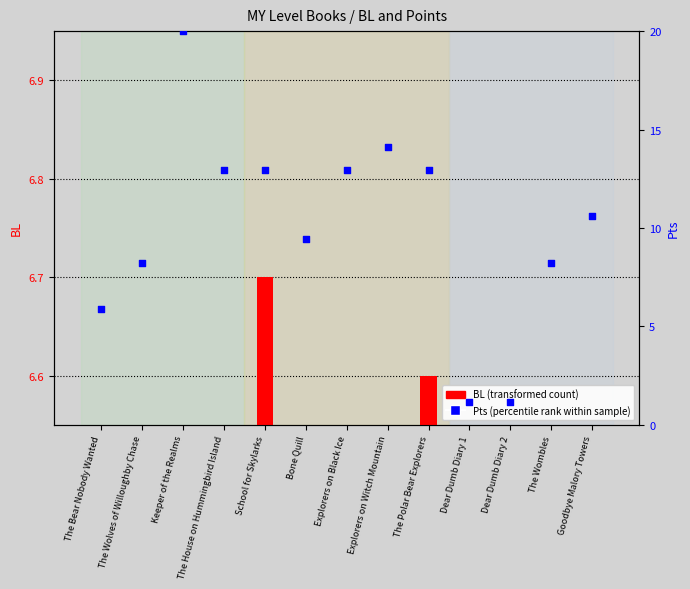

What are all the series names shown in the legend?

BL (transformed count), Pts (percentile rank)